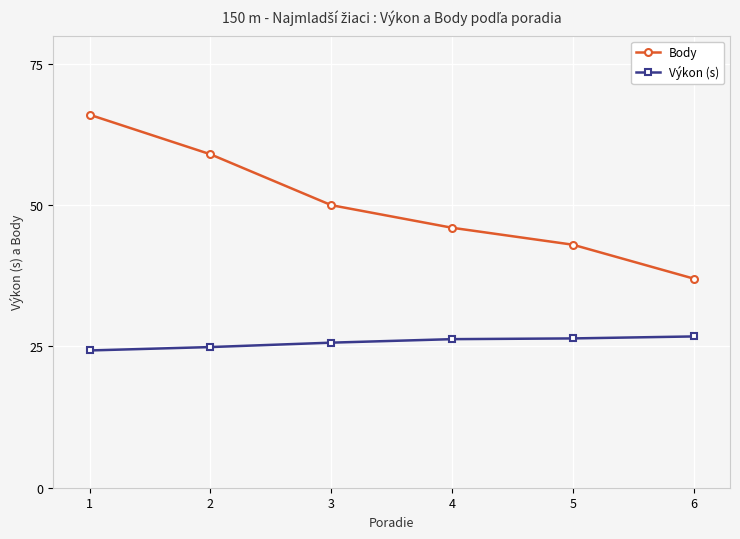

How many Body values are between 43 and 59?

4